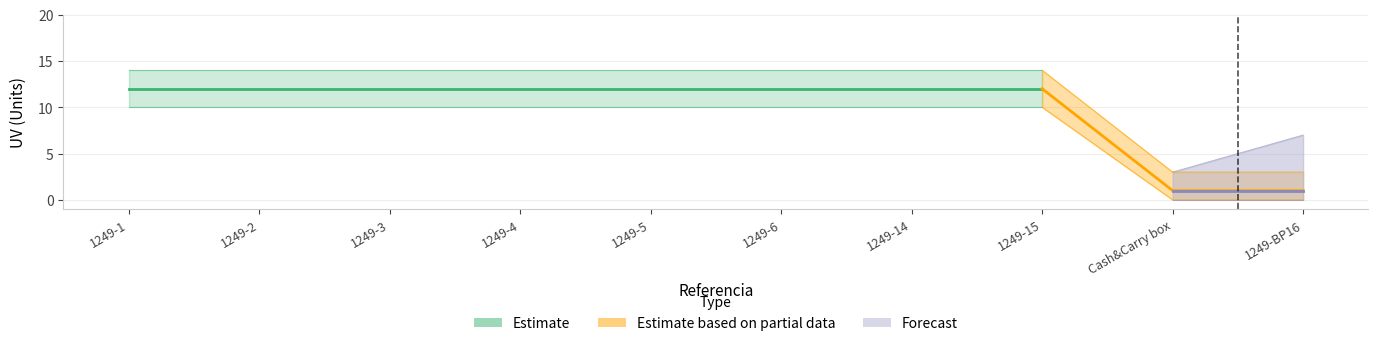

What is the sum of all values?

98